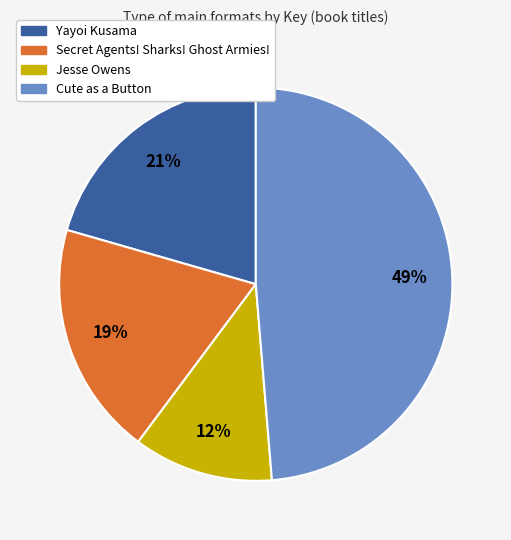

To the nearest percent, what is the difference between the largest and smallest slice percentages?

37%